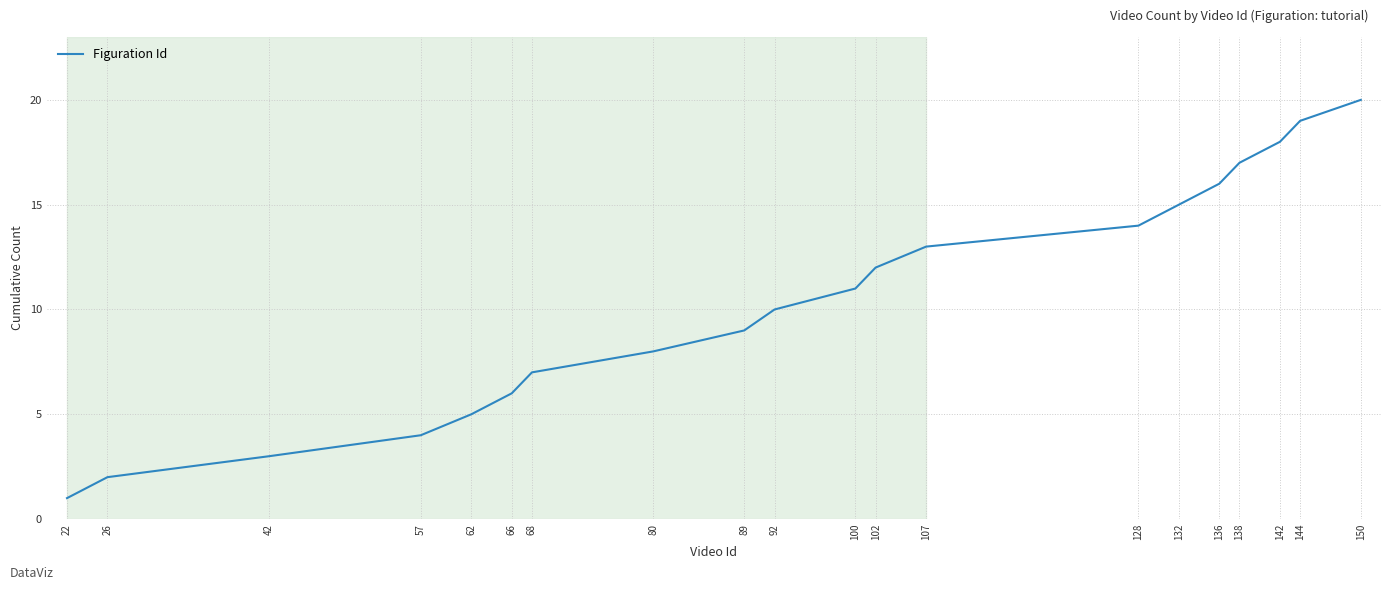

List the labels in order of value, largest first.

150, 144, 142, 138, 136, 132, 128, 107, 102, 100, 92, 89, 80, 68, 66, 62, 57, 42, 26, 22